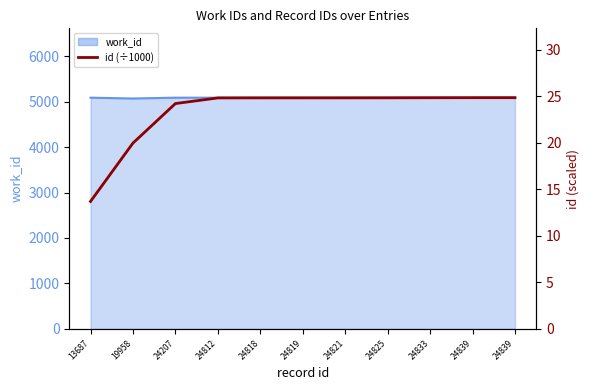

Where does the data first go above 24?

24207